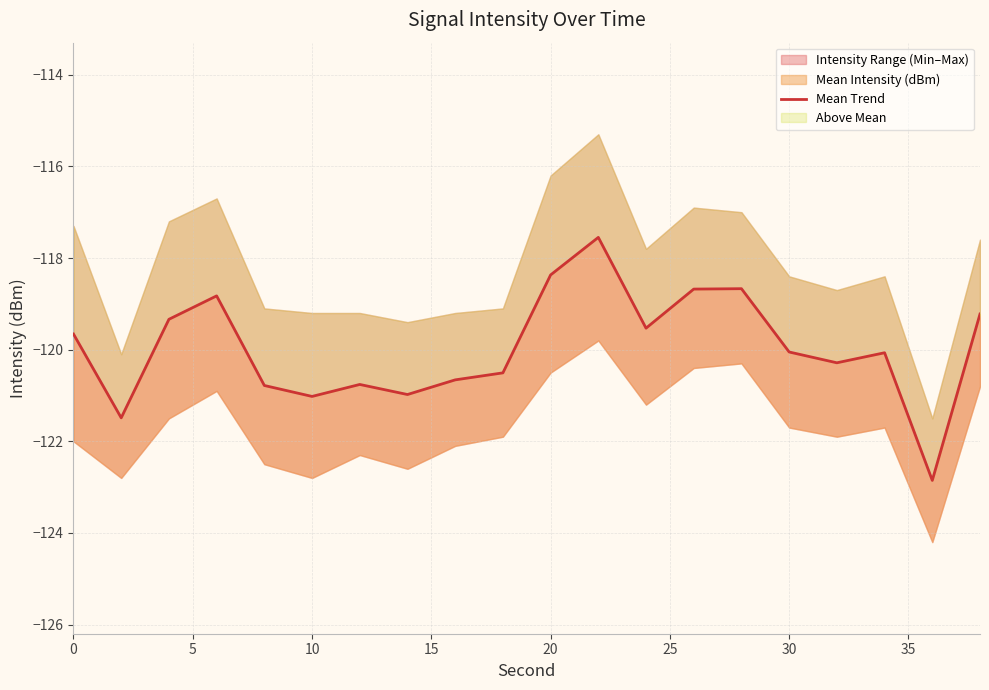

How many interior local valleys (lower than both neighbors) does the data have?

6